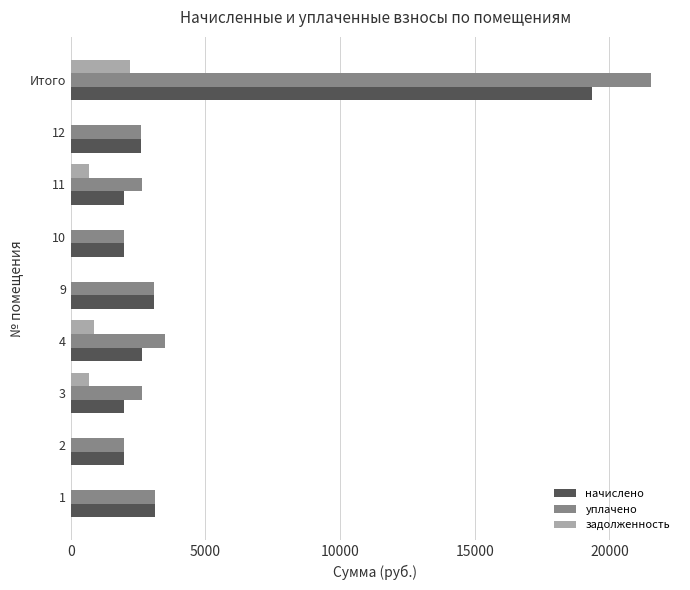

What is the greatest value displayed?

21543.1